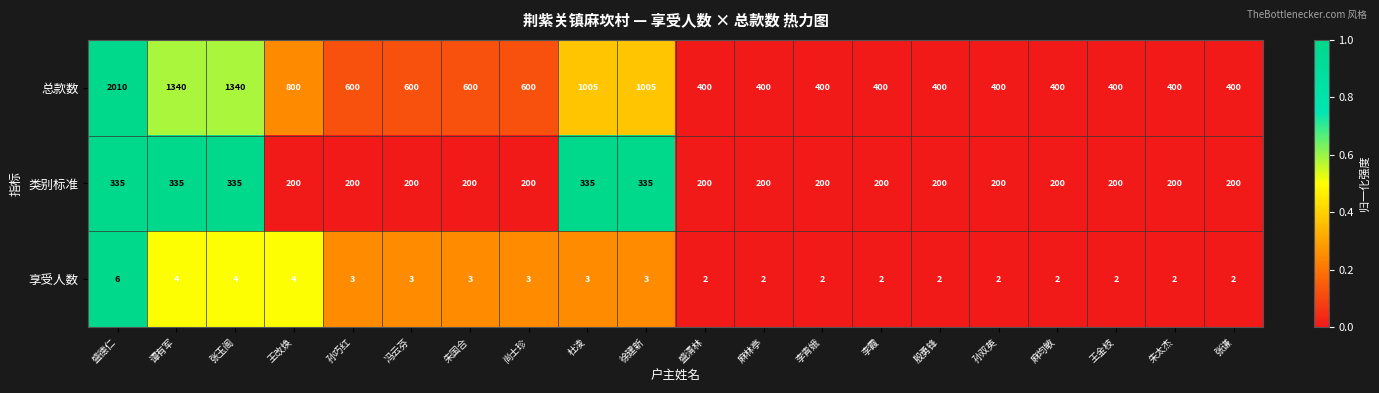

The value of 享受人数 at 麻林亭 is 3. True or false?

False